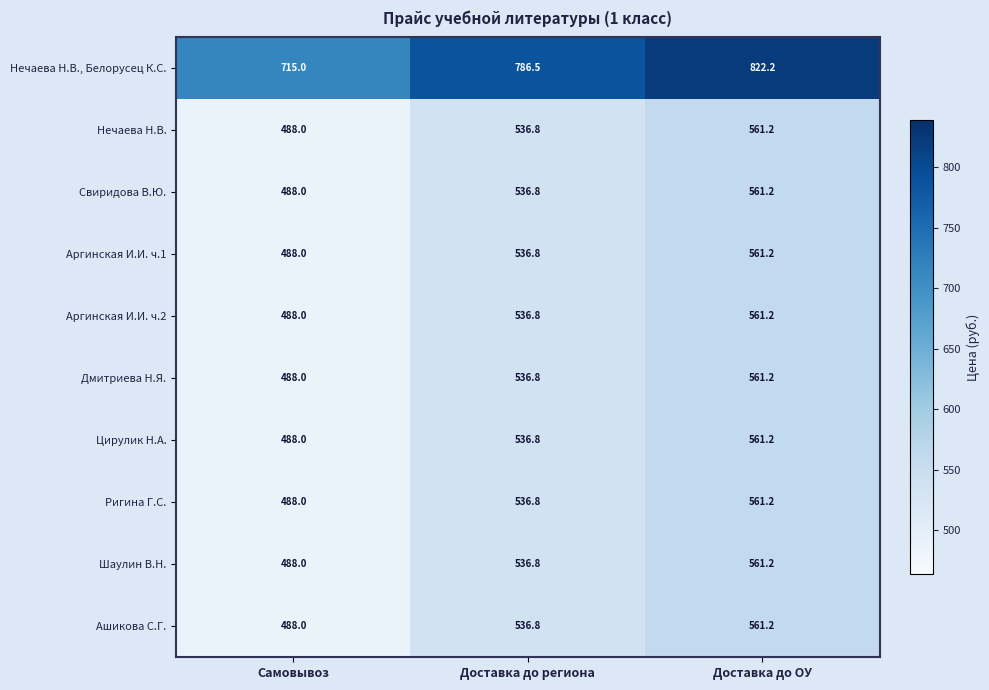

What is the difference between the highest and lowest values at Самовывоз?

227.0